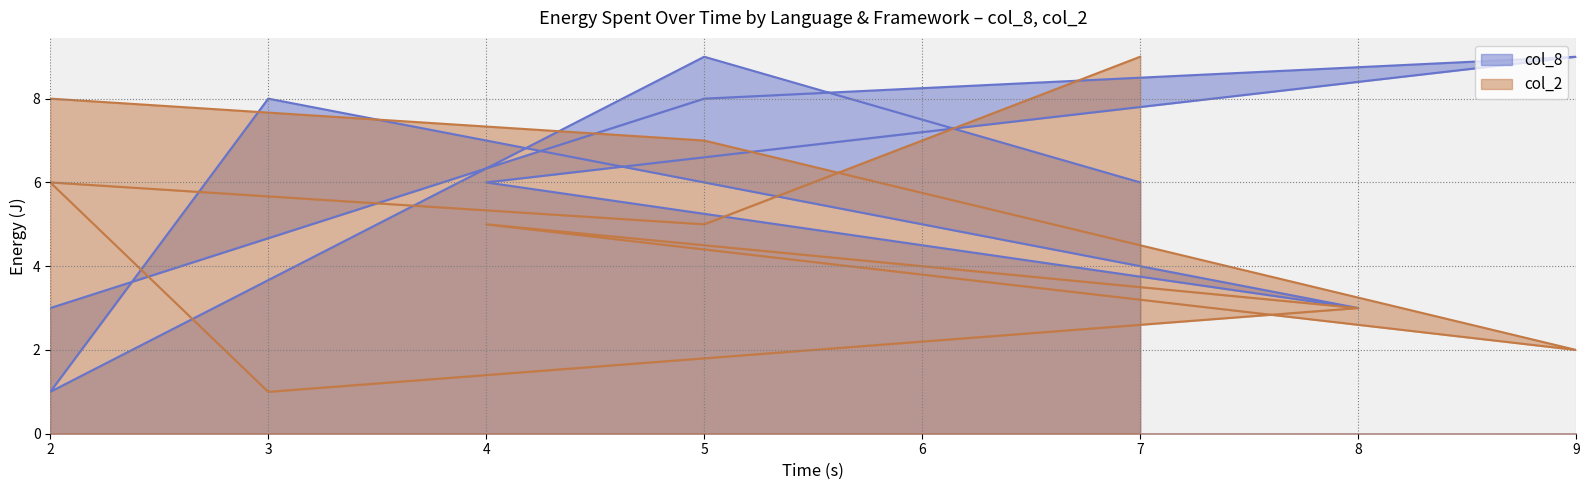

Between 3 and 8, which is larger?

3